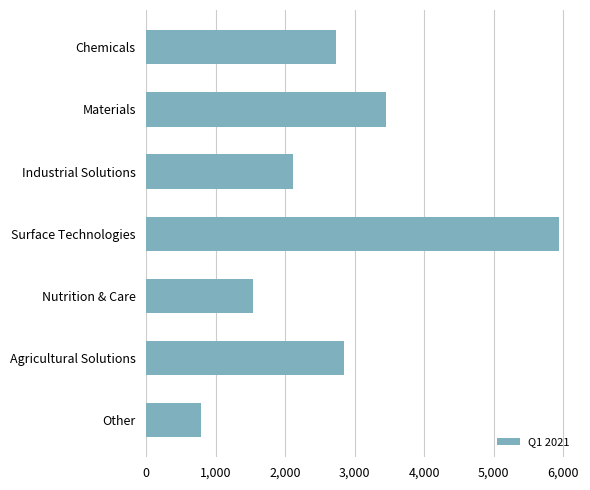

At which label is the value closest to 3365?

Materials